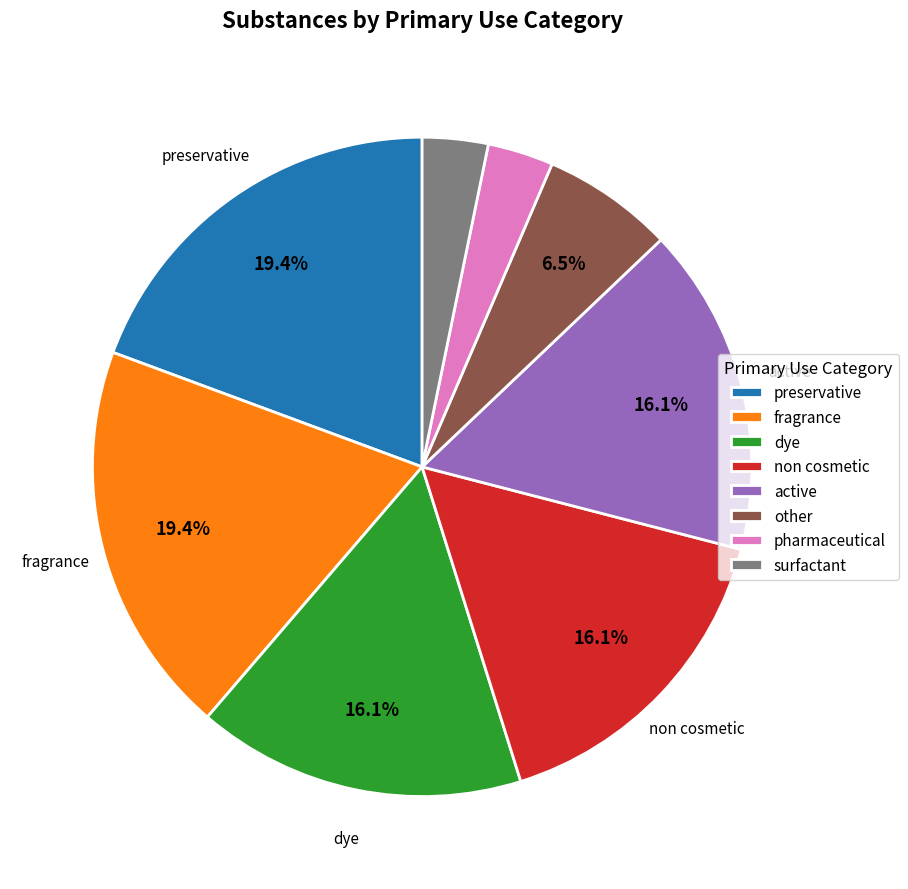

What is the total percentage of non cosmetic and fragrance?

35.5%